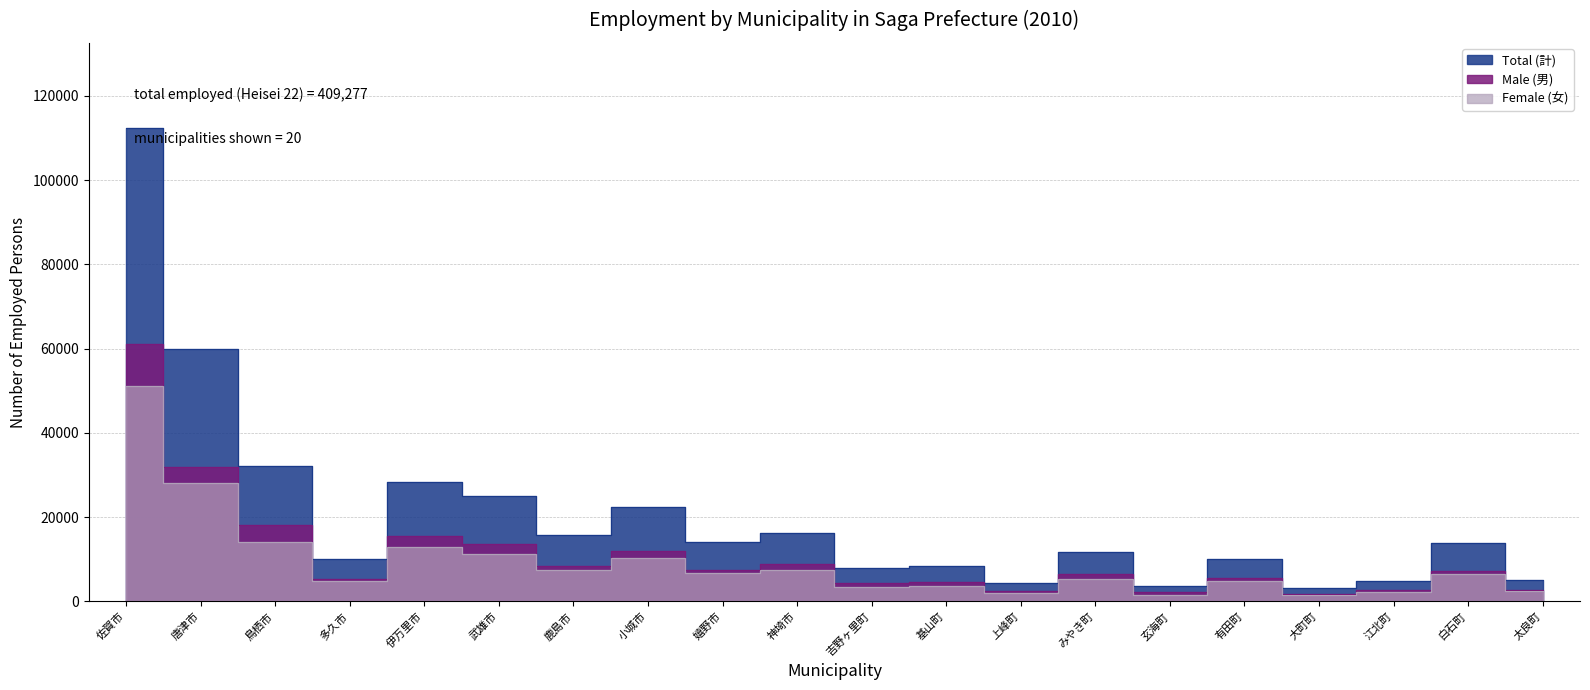

What is the difference between the highest and lowest values at 江北町?

2595